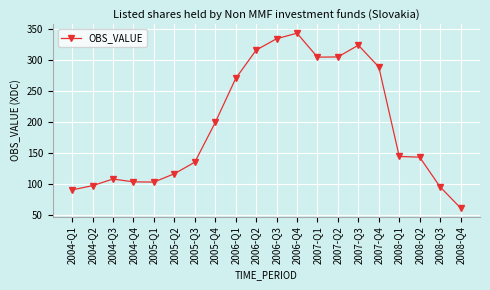

What is the label of the 20th point from the right?

2004-Q1